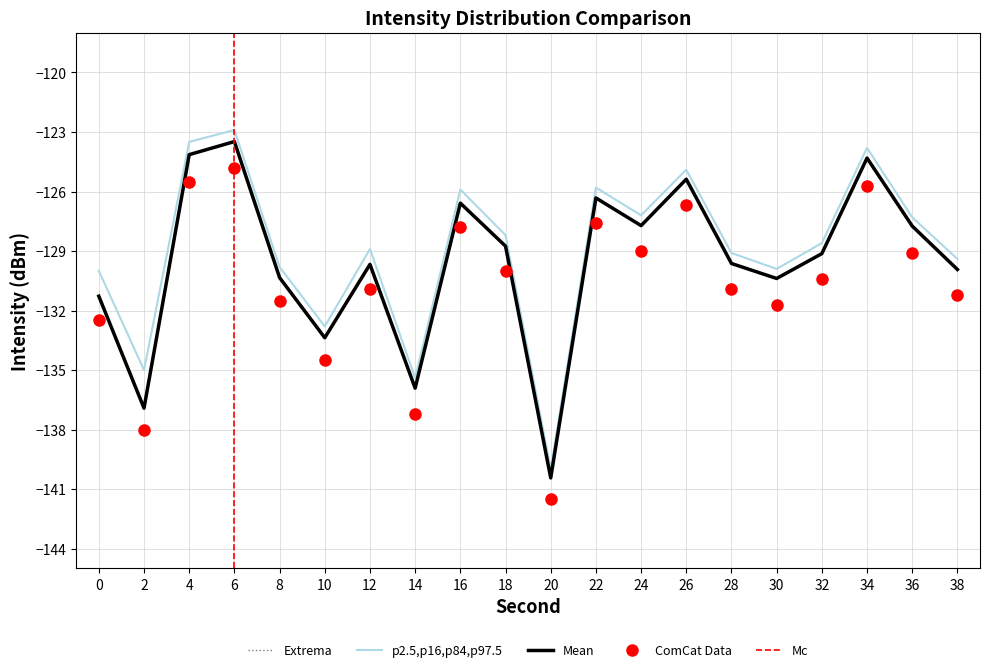

True or false: Extrema and Mean Intensity intersect in this chart.

False